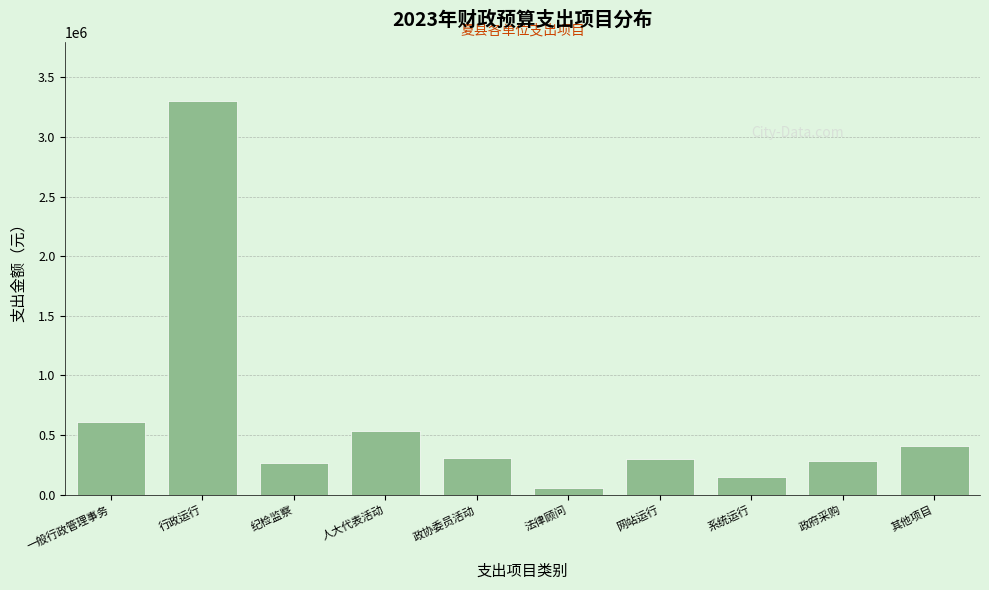

What is the label of the 3rd bar from the left?

纪检监察